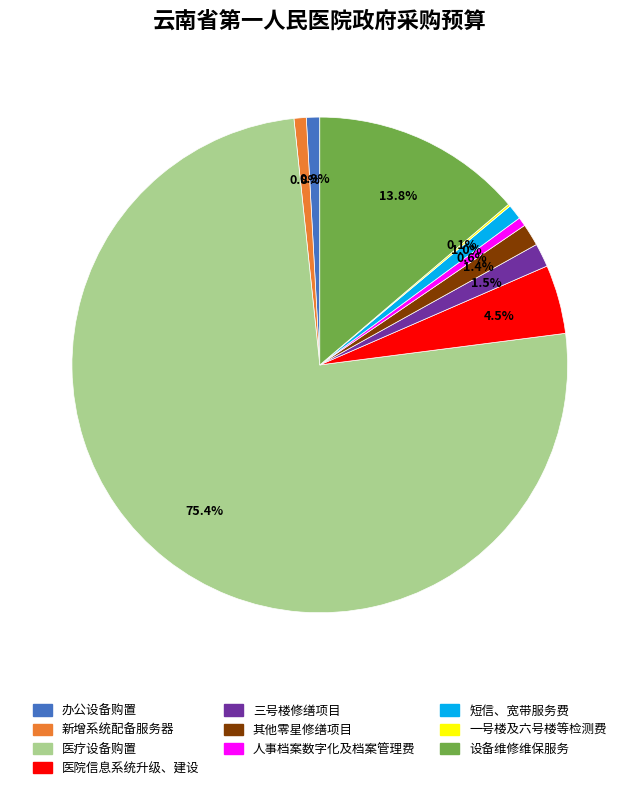

To the nearest percent, what is the difference between the largest and smallest slice percentages?

75%